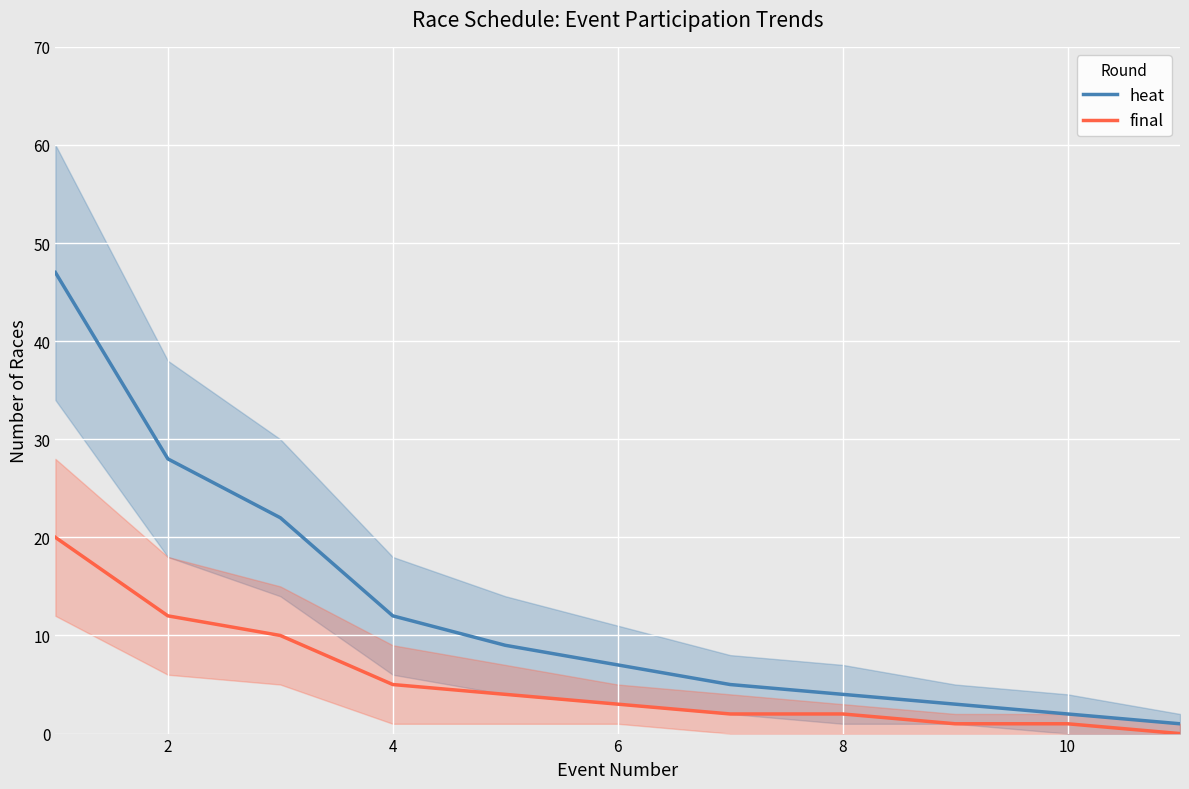

Which series has the largest total across all categories?

heat